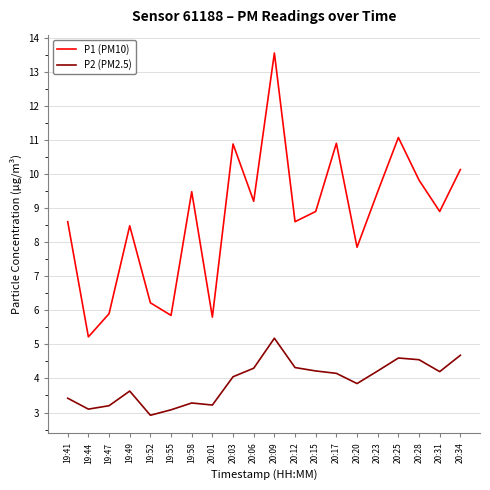

Where does the P1 (PM10) series first go above 8?

19:41